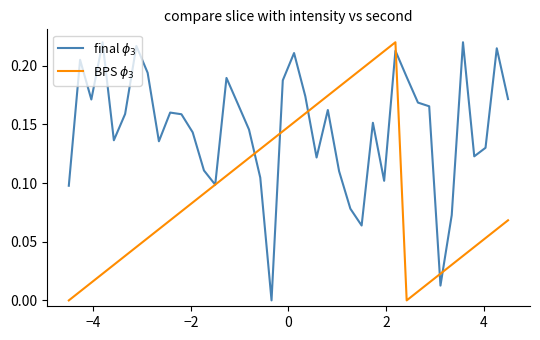

True or false: final $\phi_3$ has more than 1 points higher than both neighbors.

True